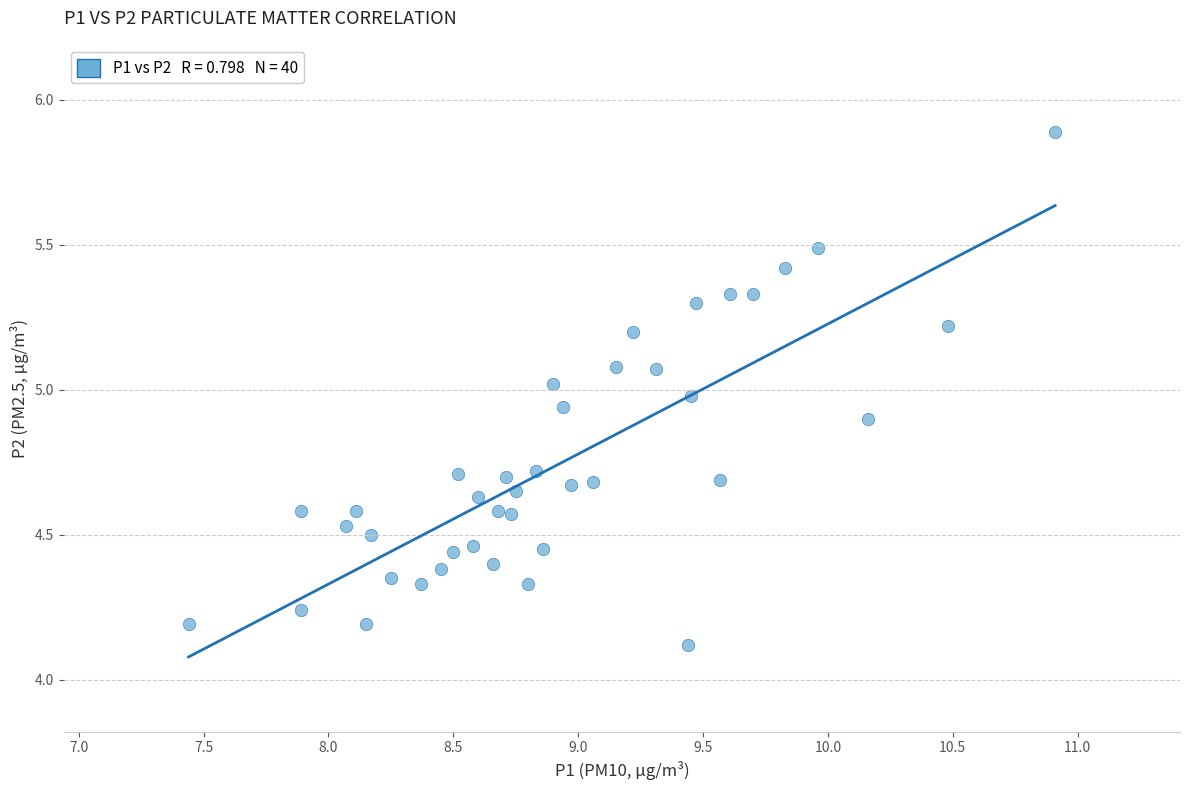

What is the range of X values (max minus min)?

3.5